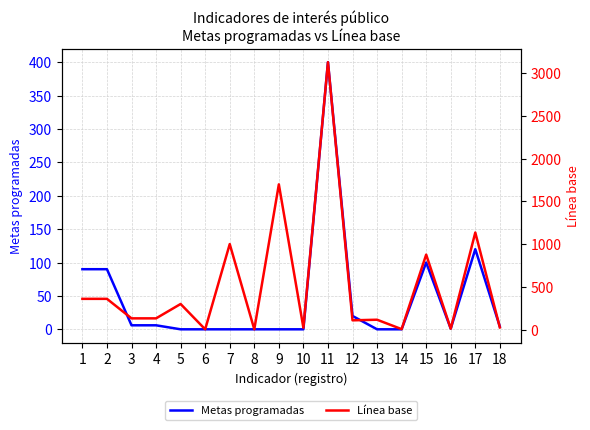

How many data points in Metas programadas are above 4?

8